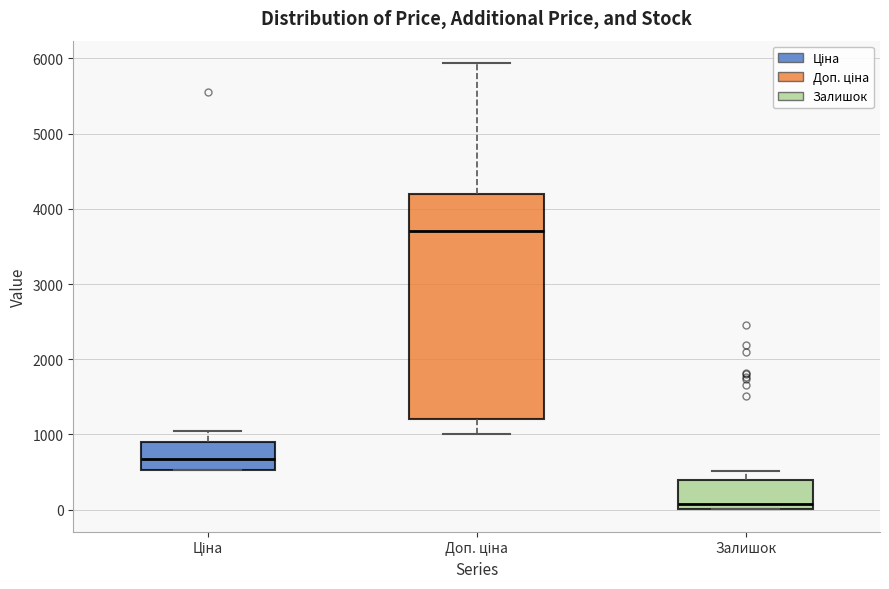

Which box has the highest median line?

Доп. ціна